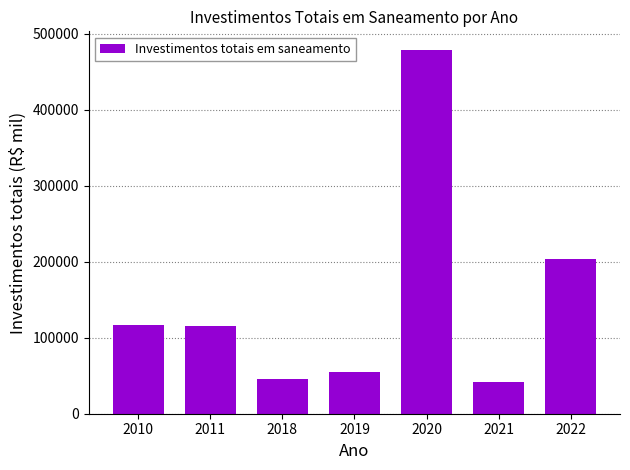

What is the minimum value shown in the chart?

42391.6